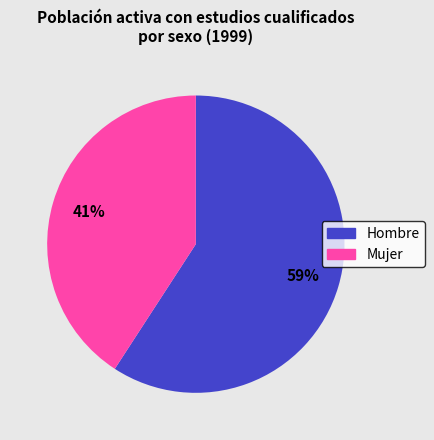

To the nearest percent, what is the difference between the largest and smallest slice percentages?

18%